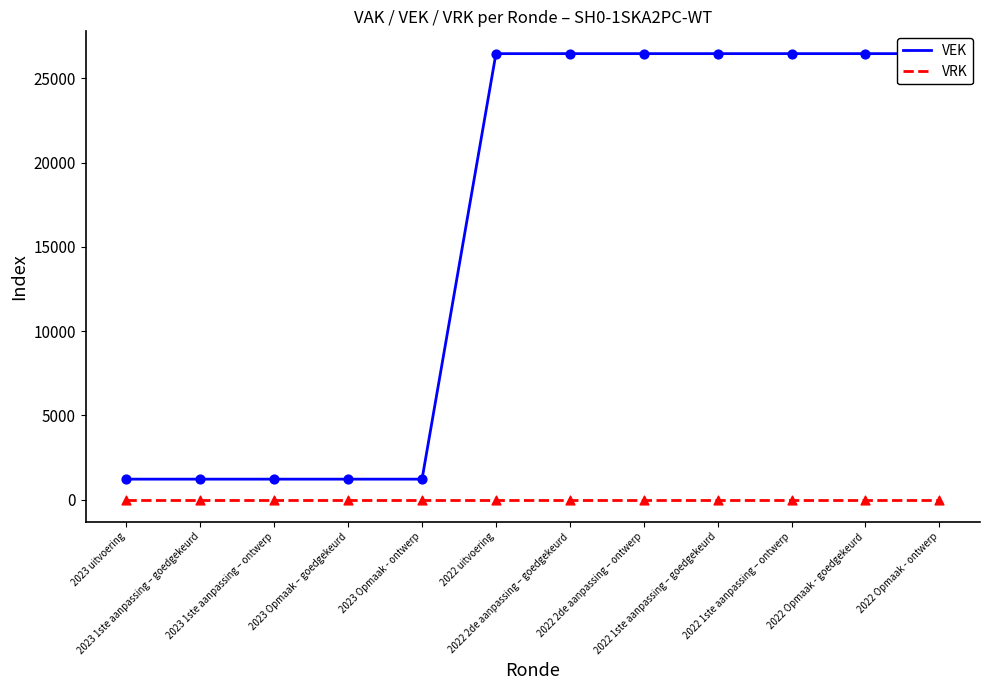

What are all the series names shown in the legend?

VEK, VRK